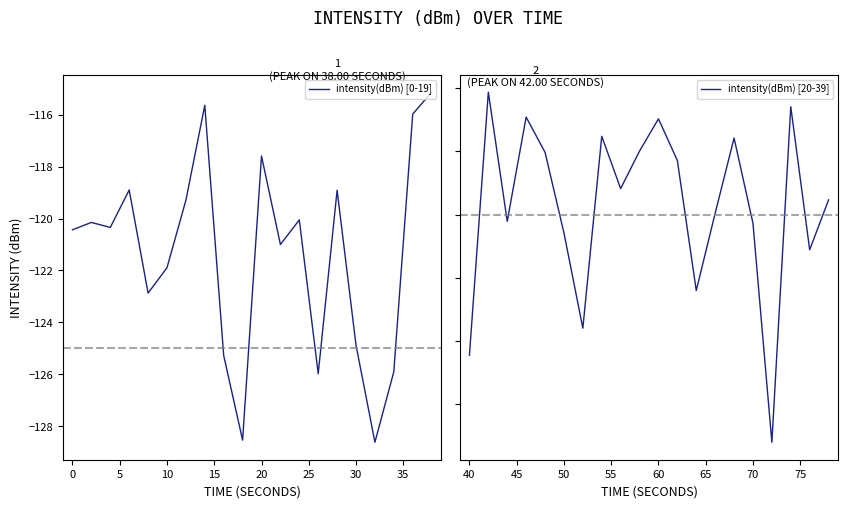

The intensity(dBm) [0-19] series shows -75.8 at 20. True or false?

False